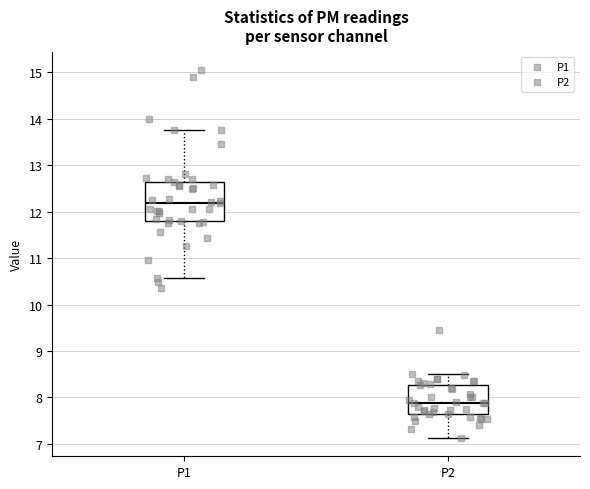

Where is the upper edge of the box for P1 on the y-axis? The values are not printed on the chart, so give them approximately, as read against the axis.

12.6